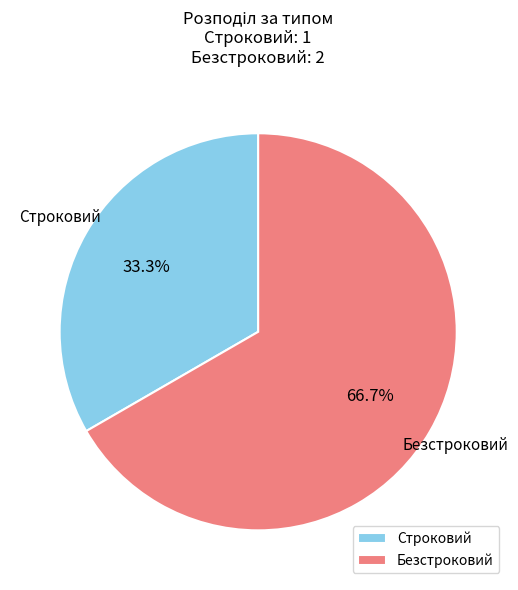

Approximately how many times larger is the value at Строковий compared to Безстроковий?

0.5